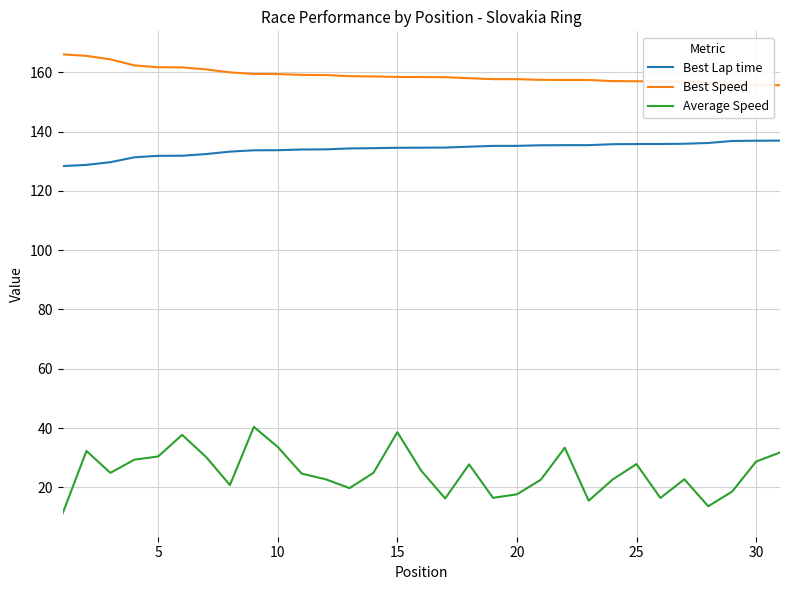

True or false: Best Speed and Best Lap time intersect in this chart.

False